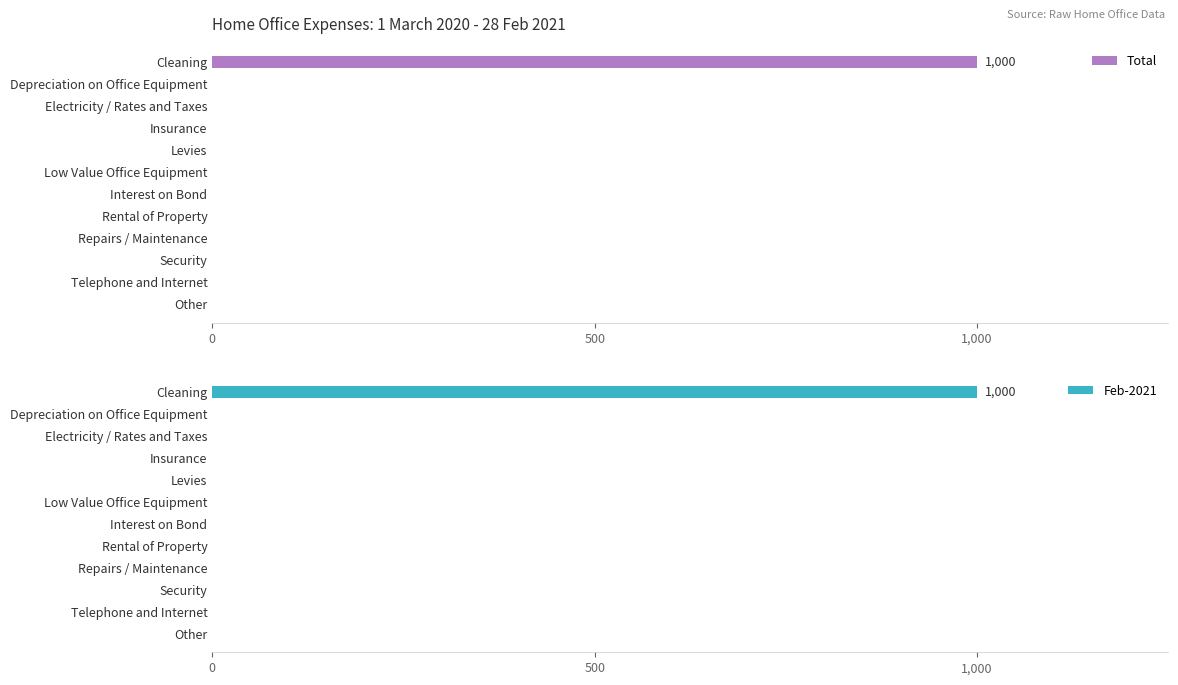

How many positive values does the Total series have?

1